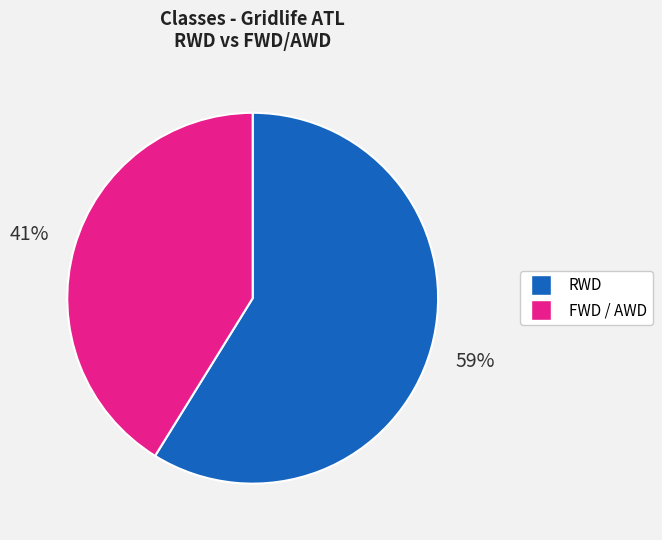

Does any single category account for the majority?

Yes